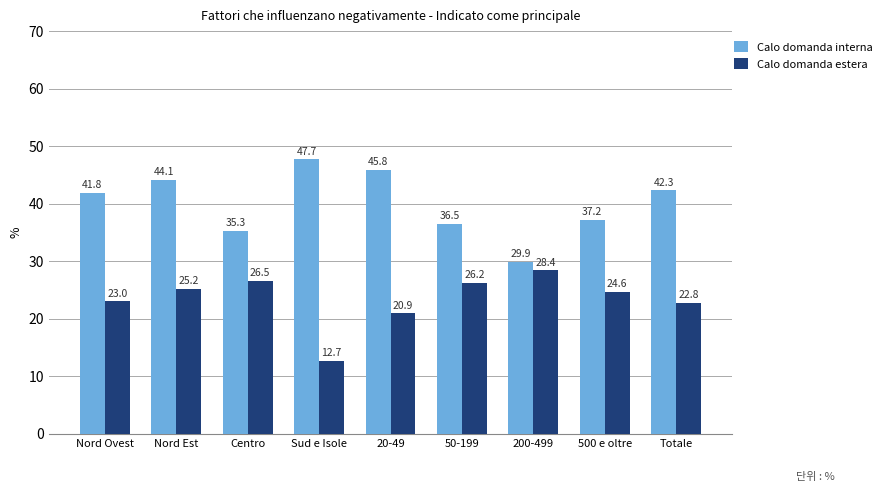

What is the value of the Calo domanda estera bar at the 7th from the left?

28.4